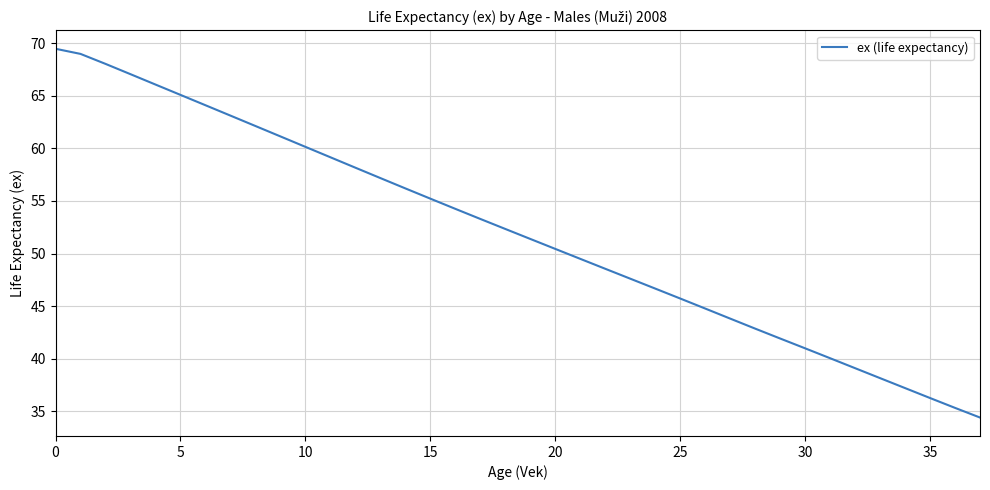

What is the sum of all values?

1975.8